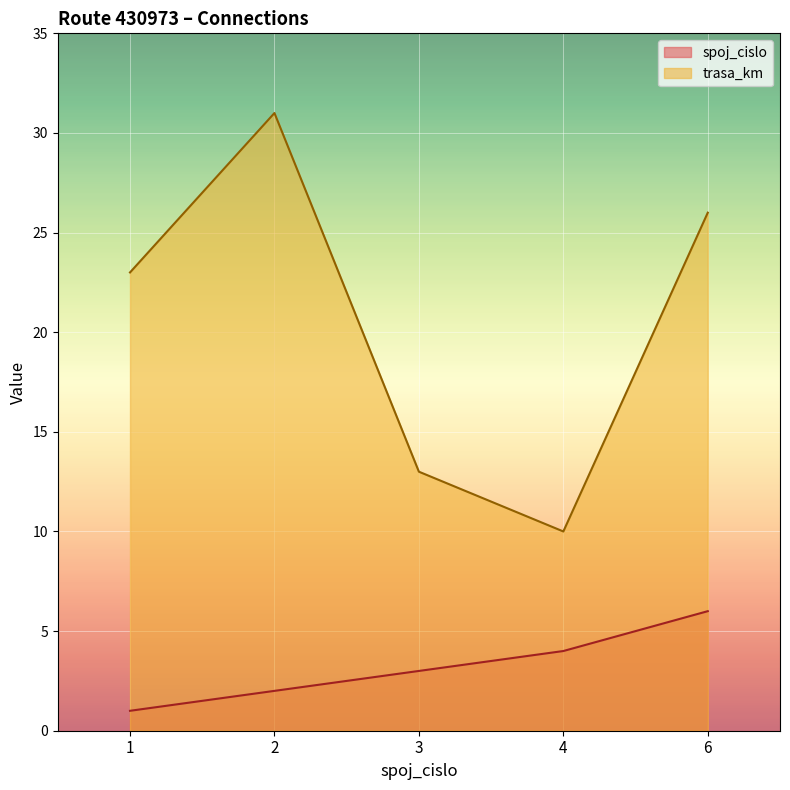

At which label is trasa_km closest to 20?

1